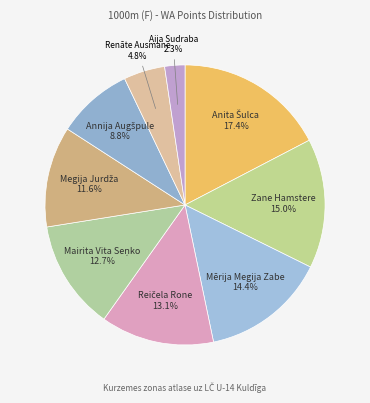

To the nearest percent, what is the difference between the largest and smallest slice percentages?

15%